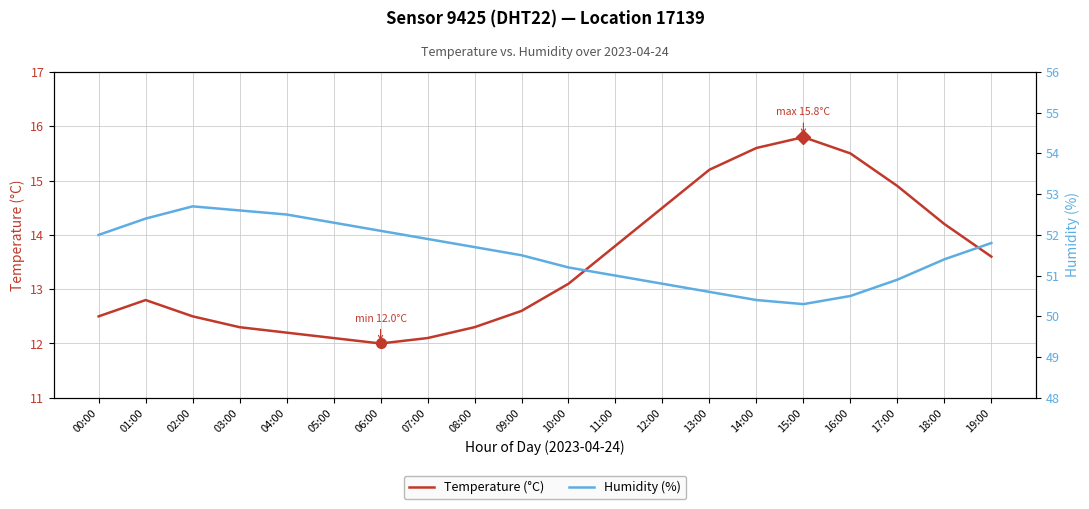

Where is Humidity (%) nearest to the value 51?

11:00